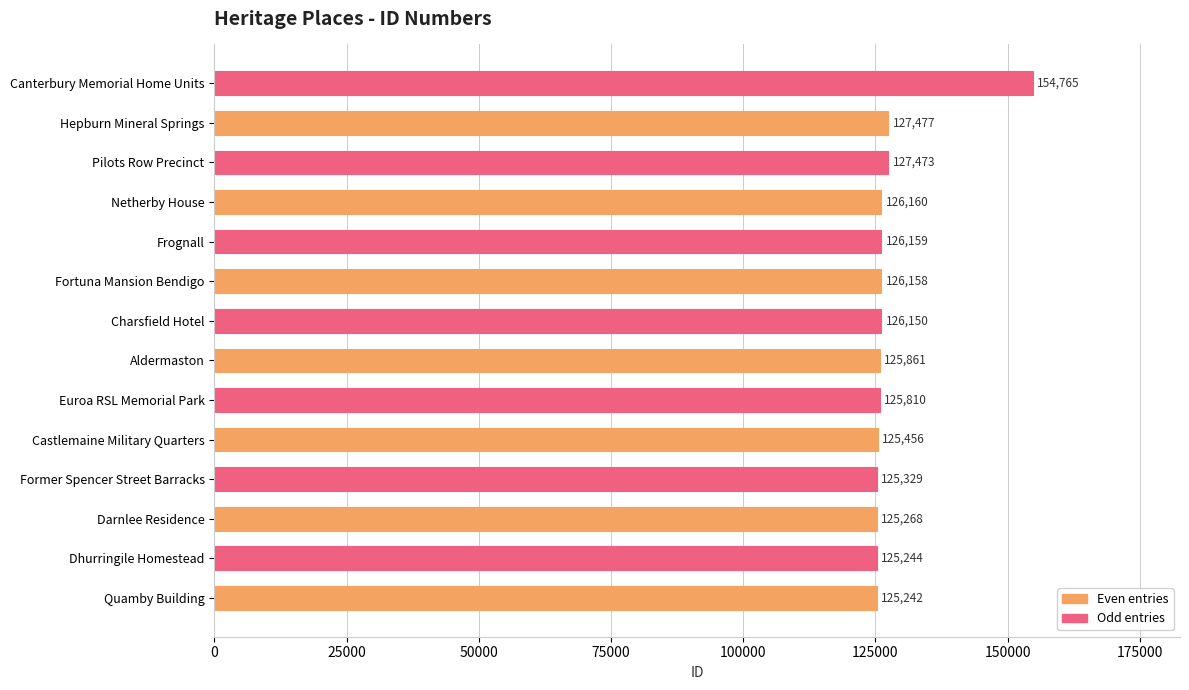

Rank the categories by value from highest to lowest.

Canterbury Memorial Home Units, Hepburn Mineral Springs, Pilots Row Precinct, Netherby House, Frognall, Fortuna Mansion Bendigo, Charsfield Hotel, Aldermaston, Euroa RSL Memorial Park, Castlemaine Military Quarters, Former Spencer Street Barracks, Darnlee Residence, Dhurringile Homestead, Quamby Building